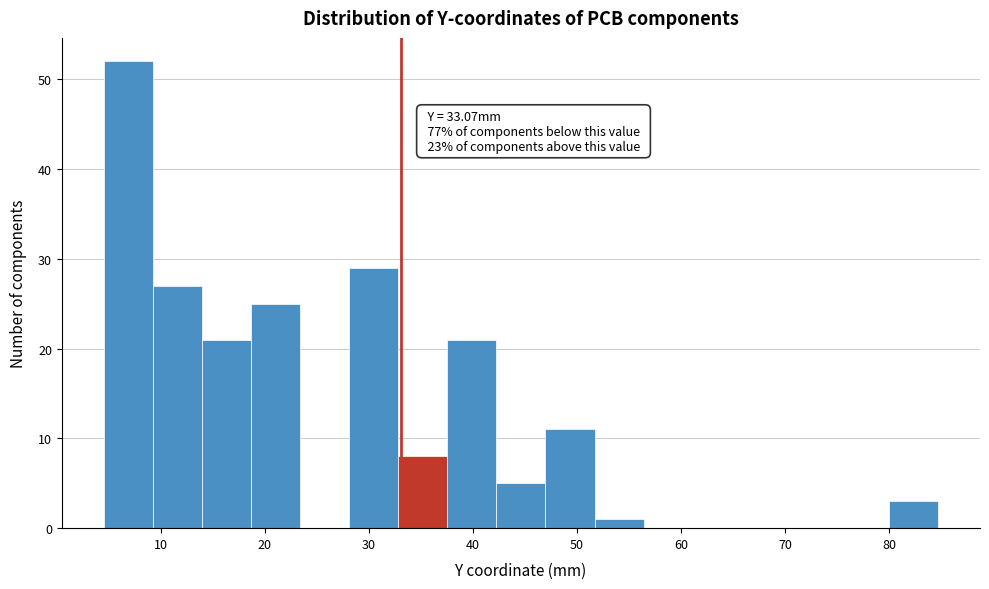

Over which range of the x-axis is the bar tallest?

5 to 9